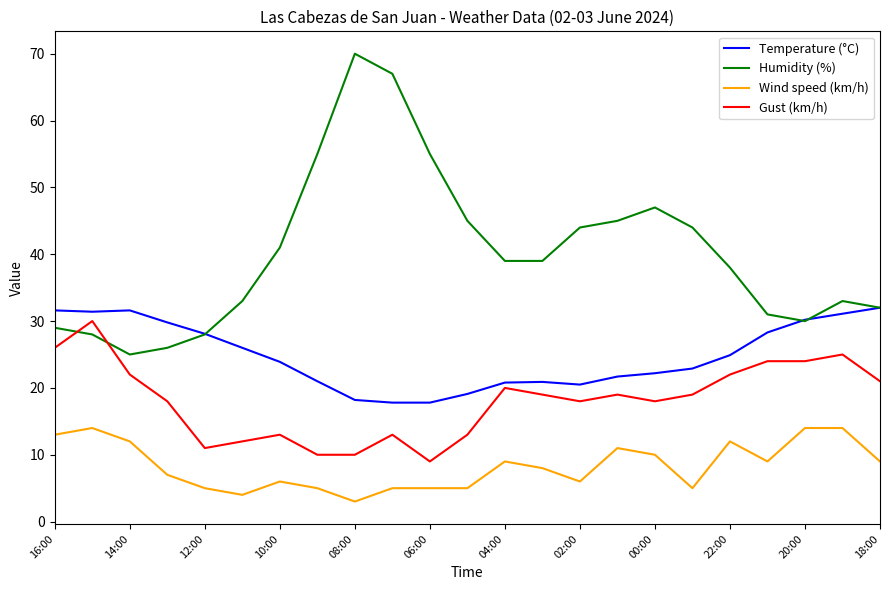

True or false: Wind speed (km/h) and Temperature (°C) intersect in this chart.

False